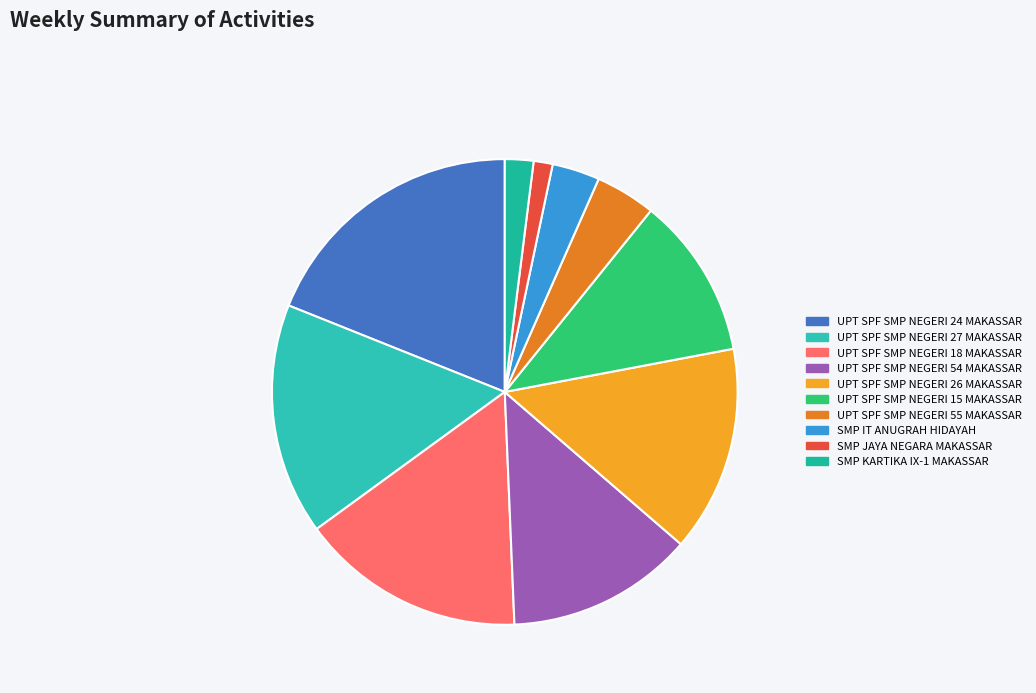

Is there any slice that represents more than half of the pie?

No